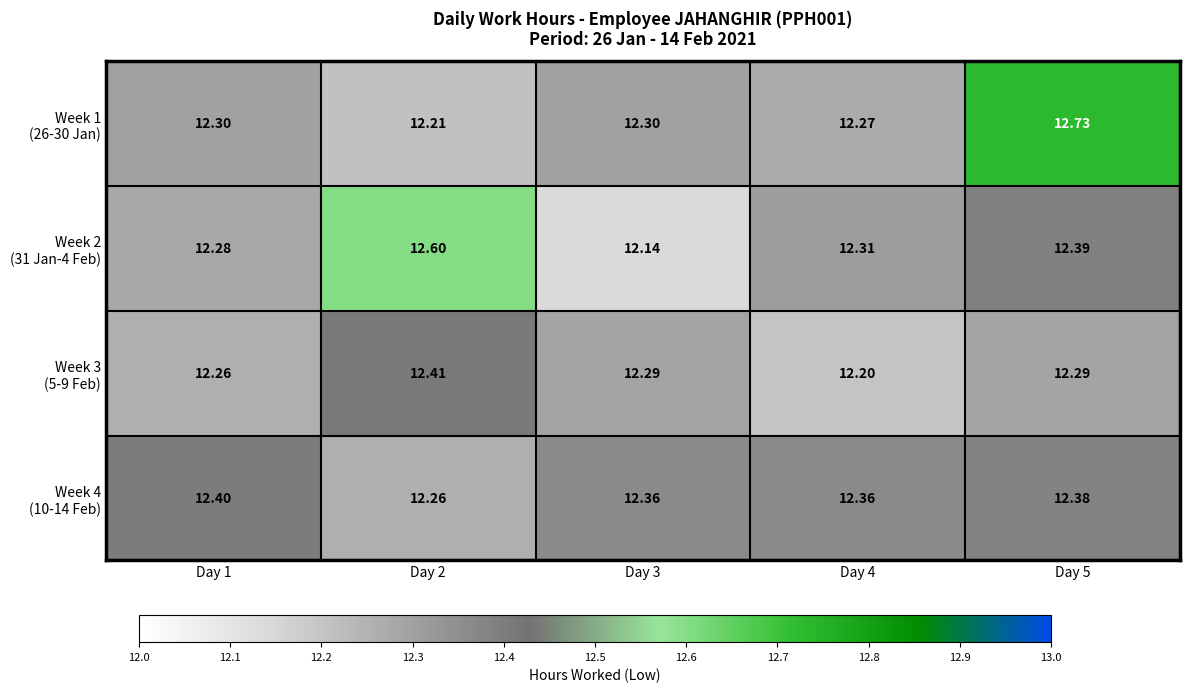

How many series are shown in this chart?

4